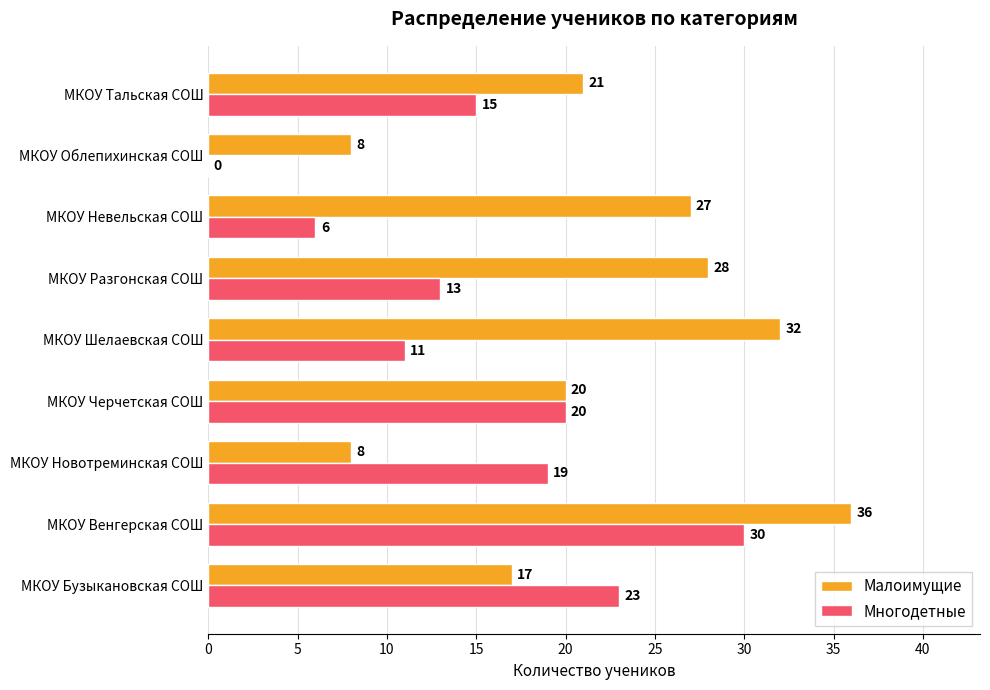

Between МКОУ Разгонская СОШ and МКОУ Тальская СОШ, which series saw the biggest shift?

Малоимущие